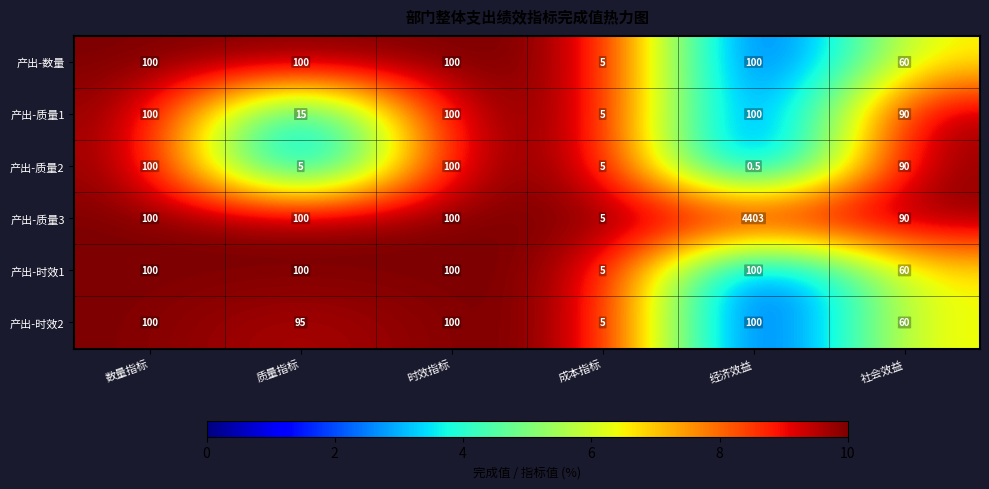

The value of 产出-质量1 at 成本指标 is 5.0. True or false?

True